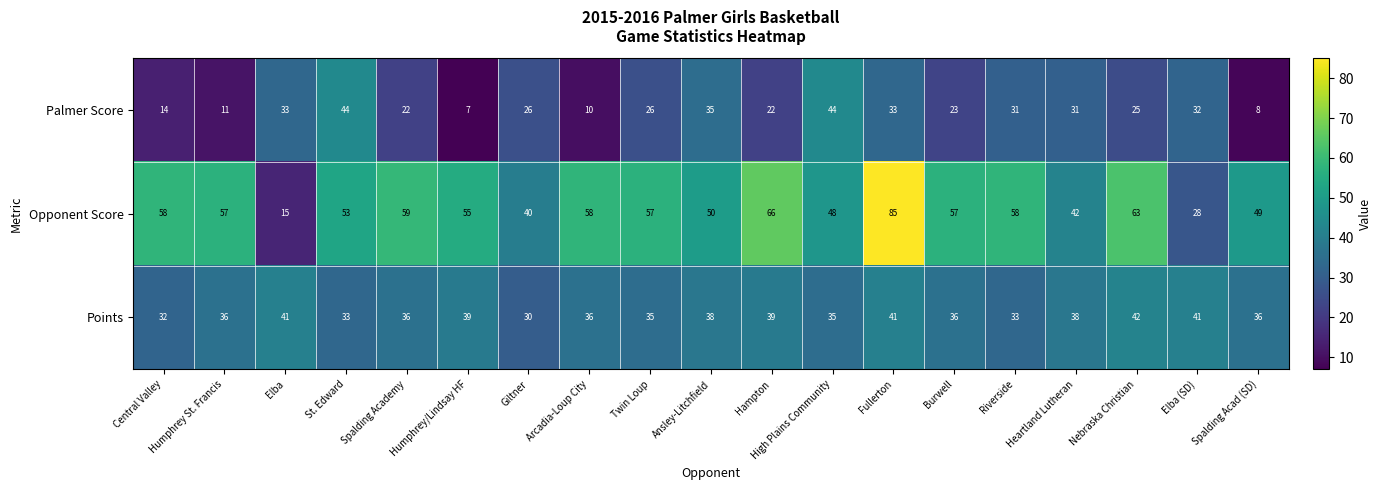

What is the maximum value shown in the chart?

85